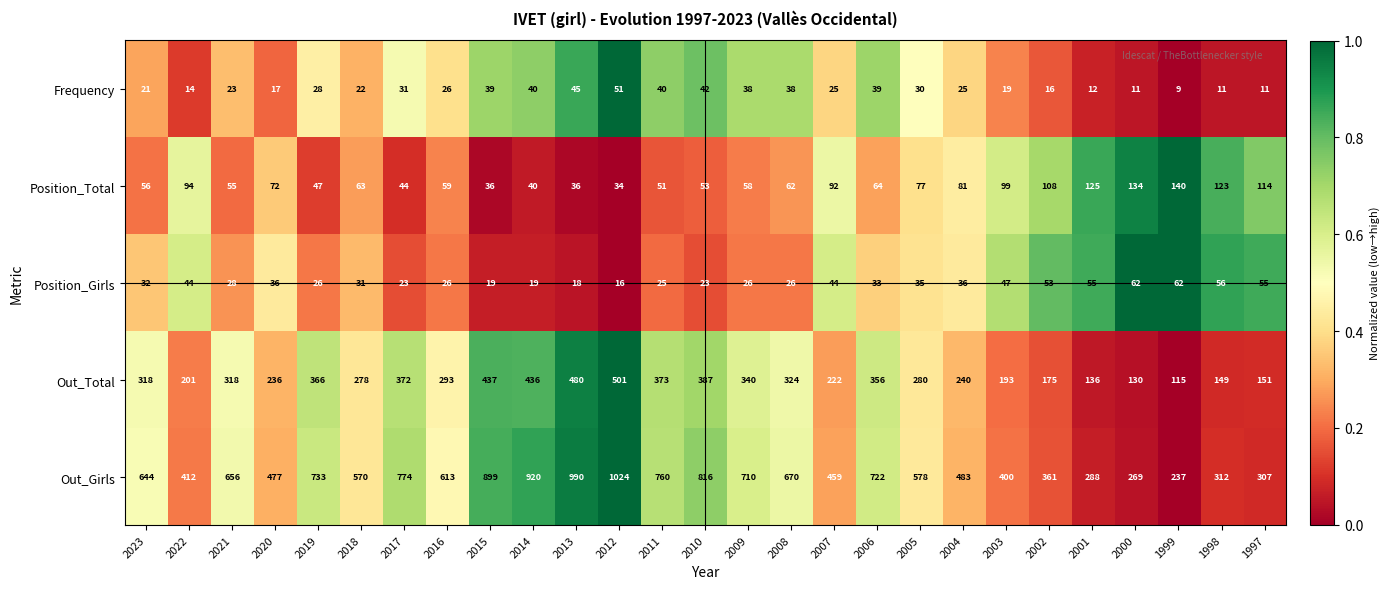

What is the total value across all series at 2014?

1455